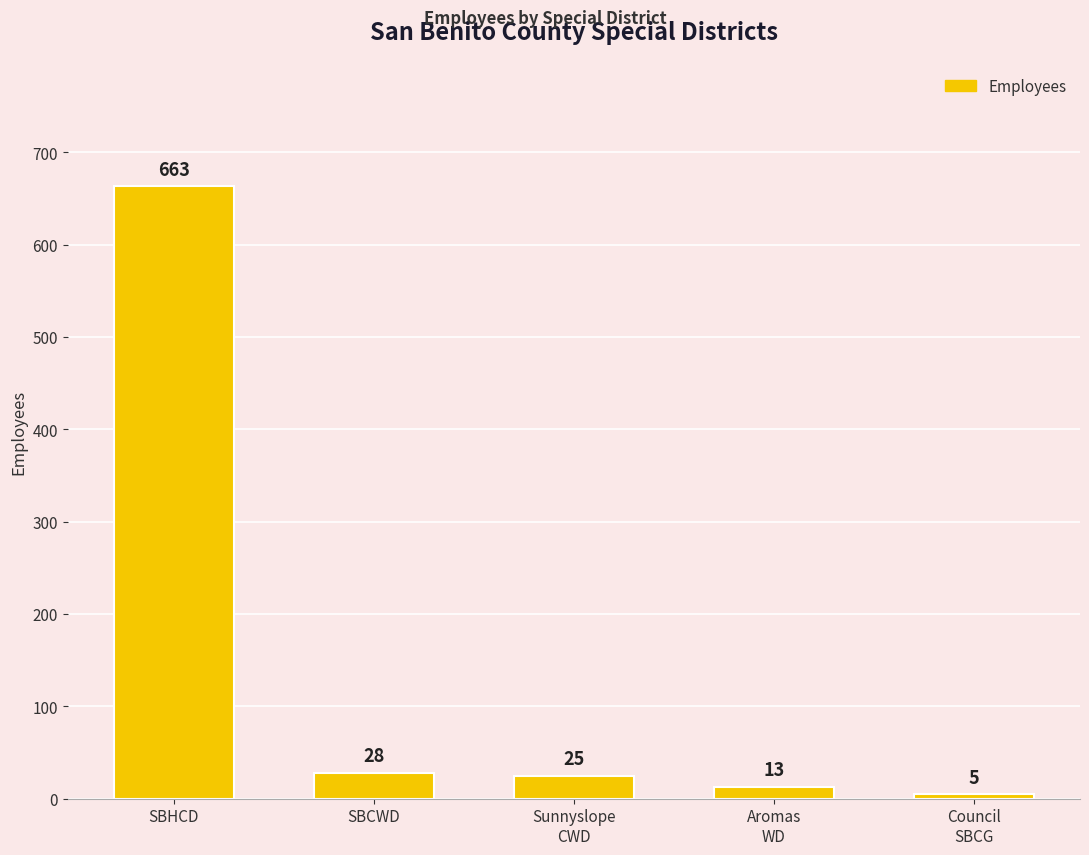

What is the value of the 1st bar from the left?

663